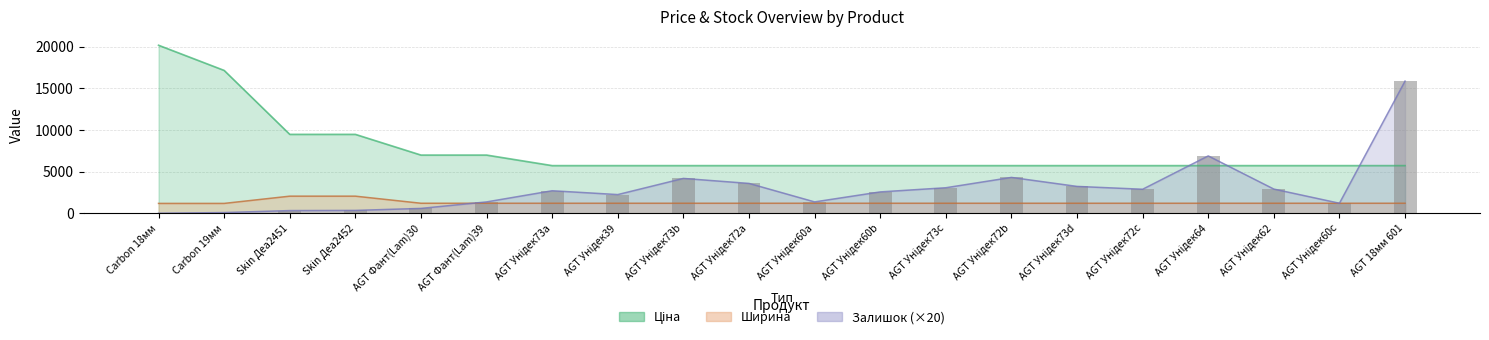

What is the difference between the maximum and minimum values?

15860